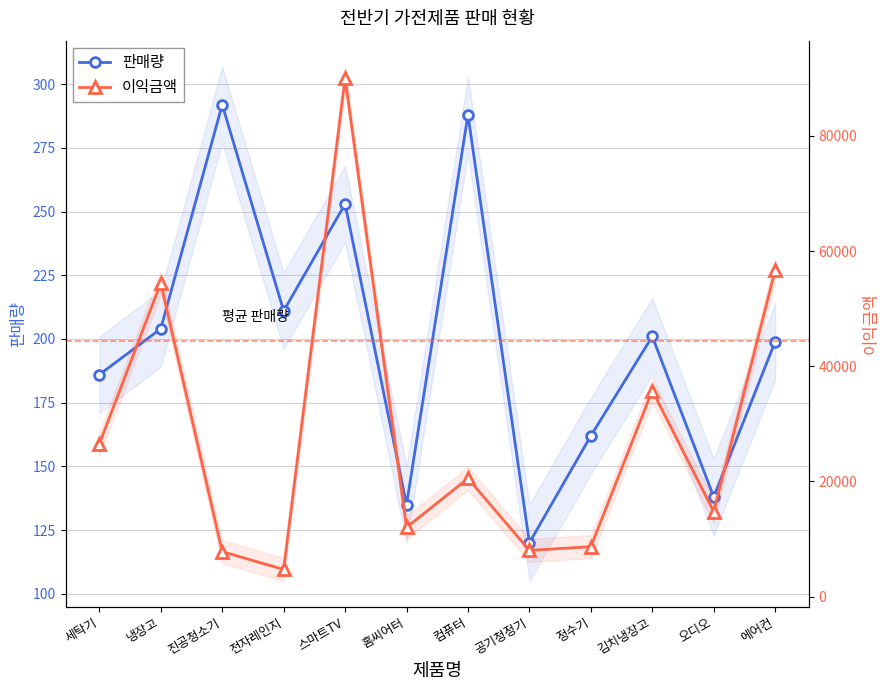

True or false: 이익금액 and 판매량 cross at least once.

False